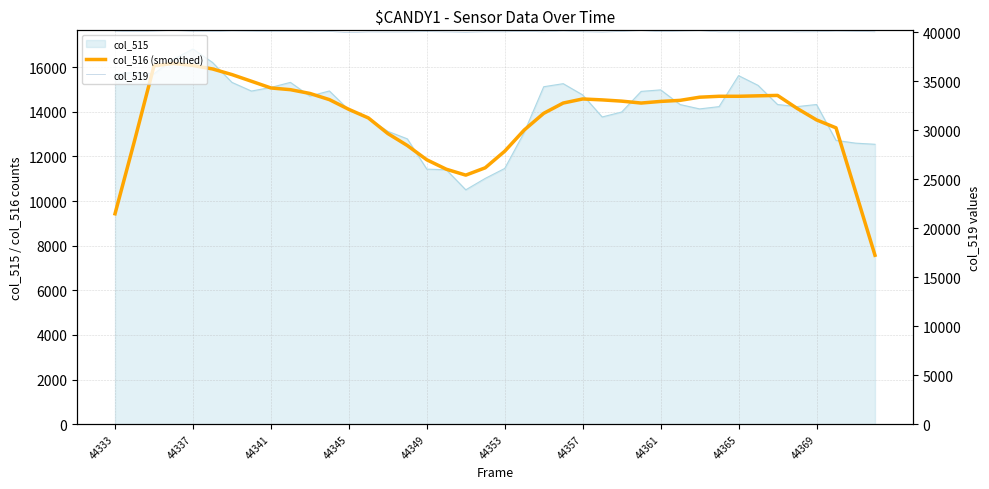

What is the smallest value displayed?

7571.6